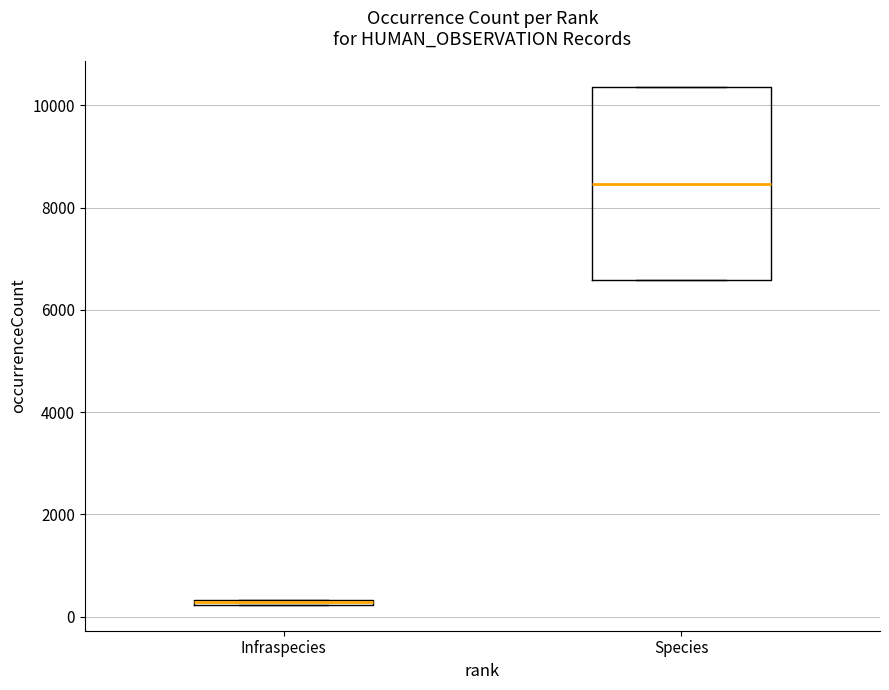

Where is the lower edge of the box for Infraspecies on the y-axis? The values are not printed on the chart, so give them approximately, as read against the axis.

200